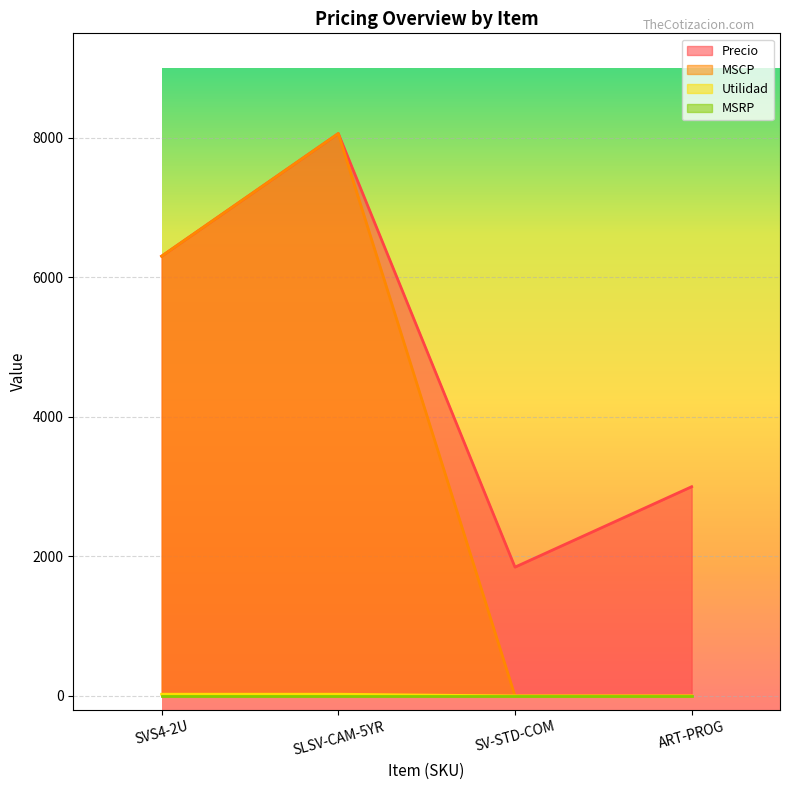

True or false: Precio and Utilidad cross at least once.

False